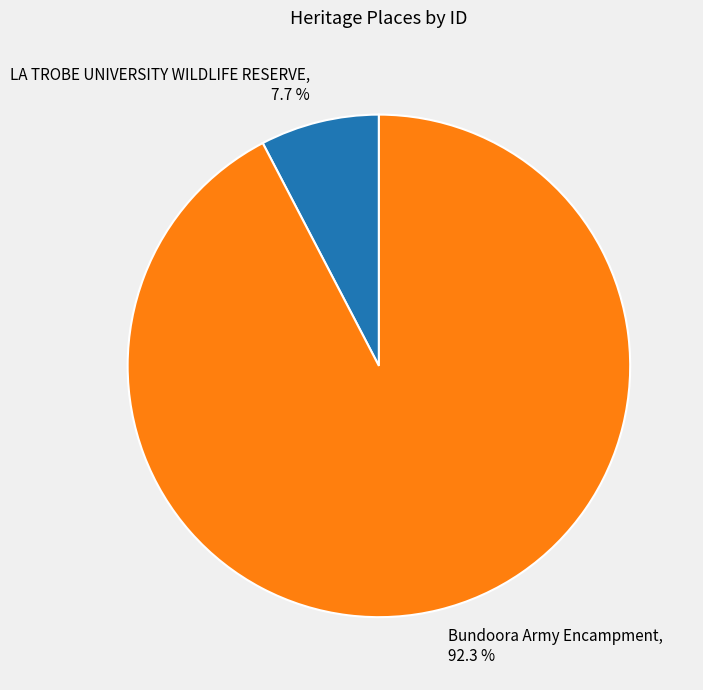

How many segments does this pie chart have?

2